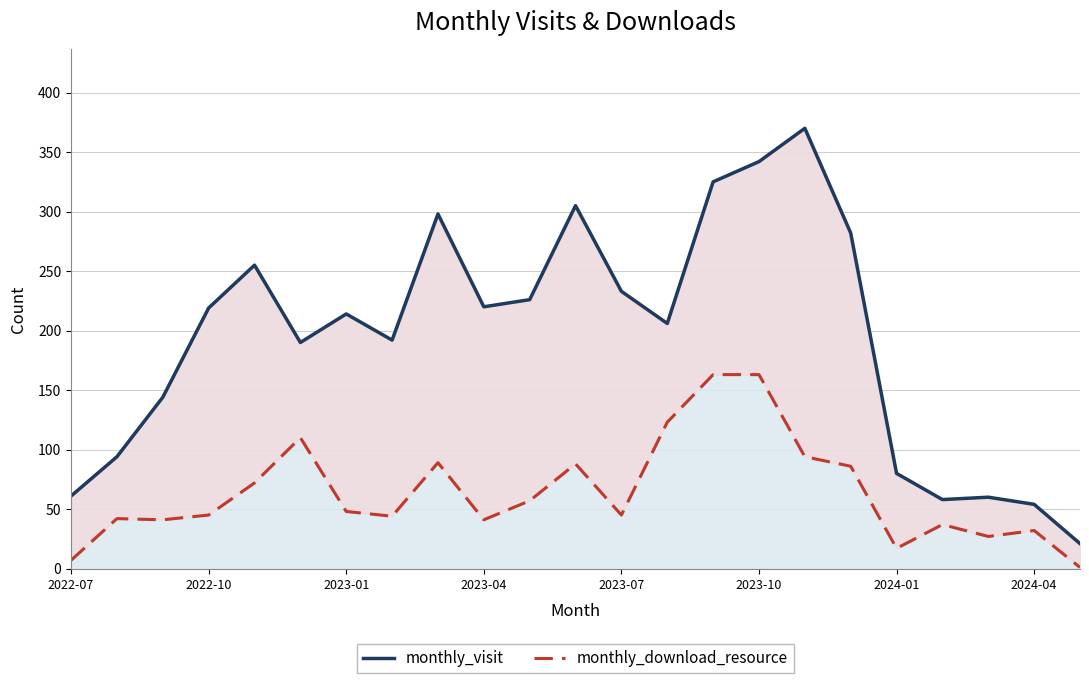

Rank the series by their maximum value, from lowest to highest.

monthly_download_resource, monthly_visit